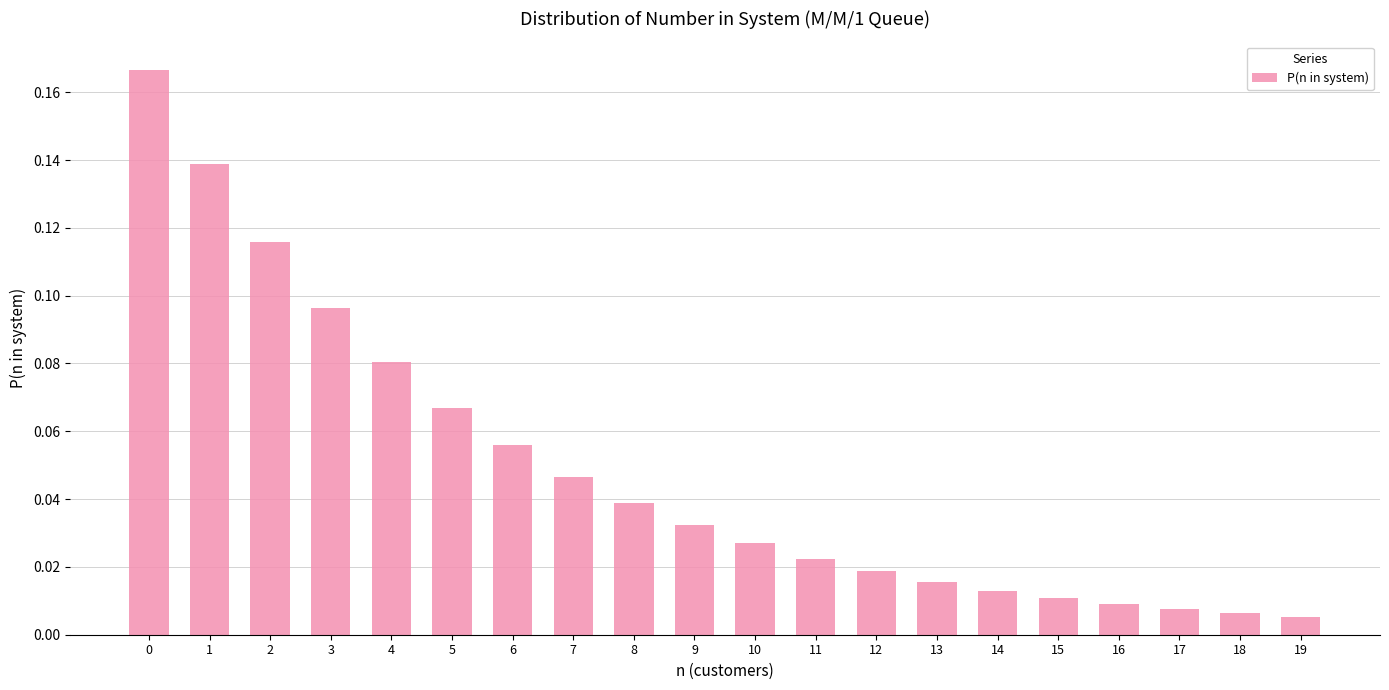

Which has a higher value, 7 or 13?

7